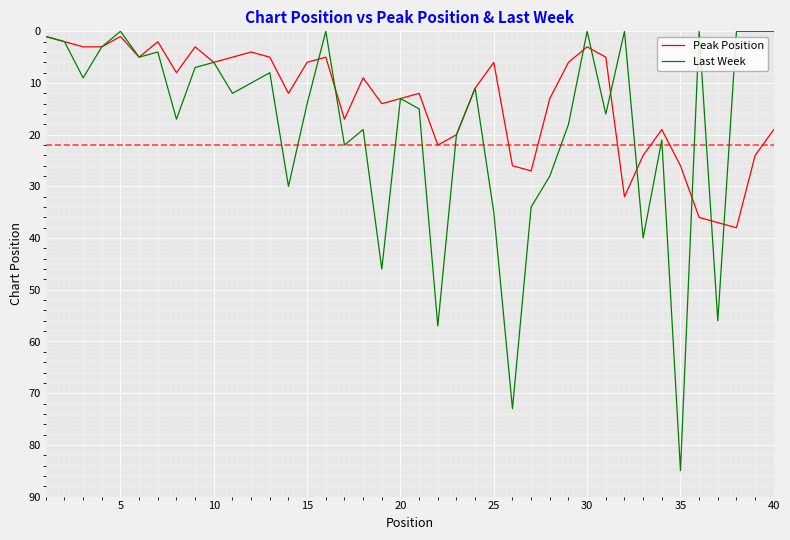

Which series has the widest spread of values?

Last Week